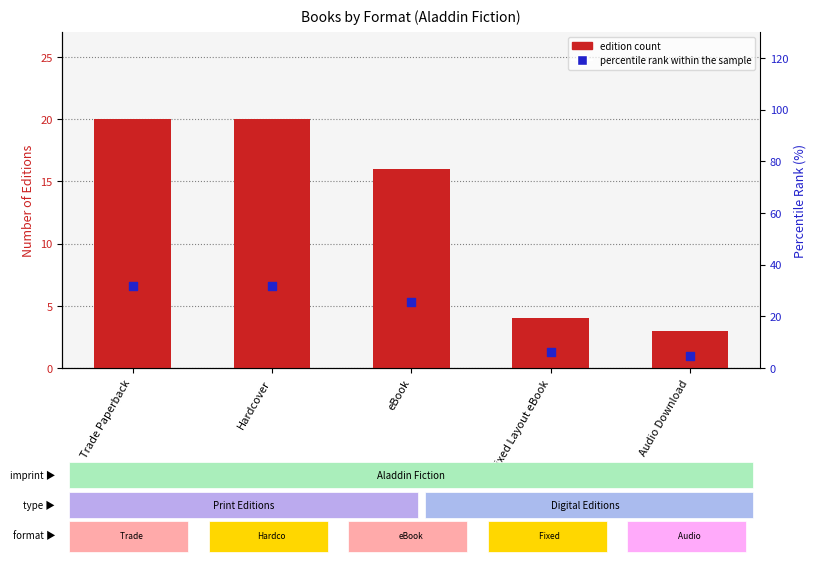

What is the total value across all series at Hardcover?

51.7